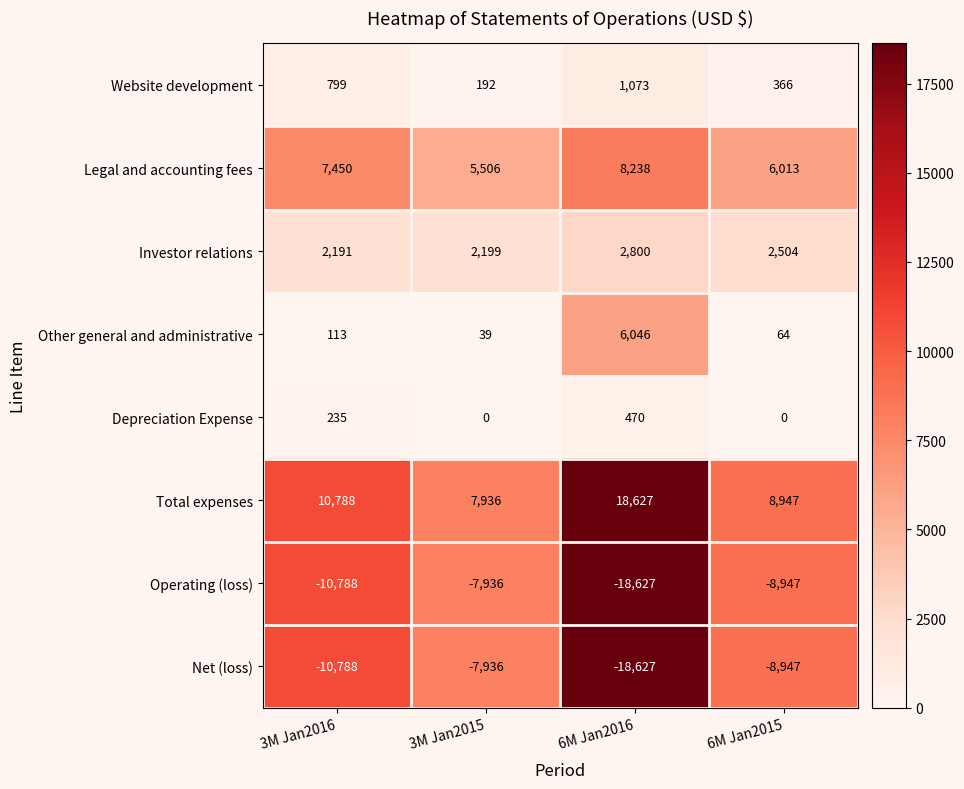

Which series has the largest total across all categories?

Total expenses